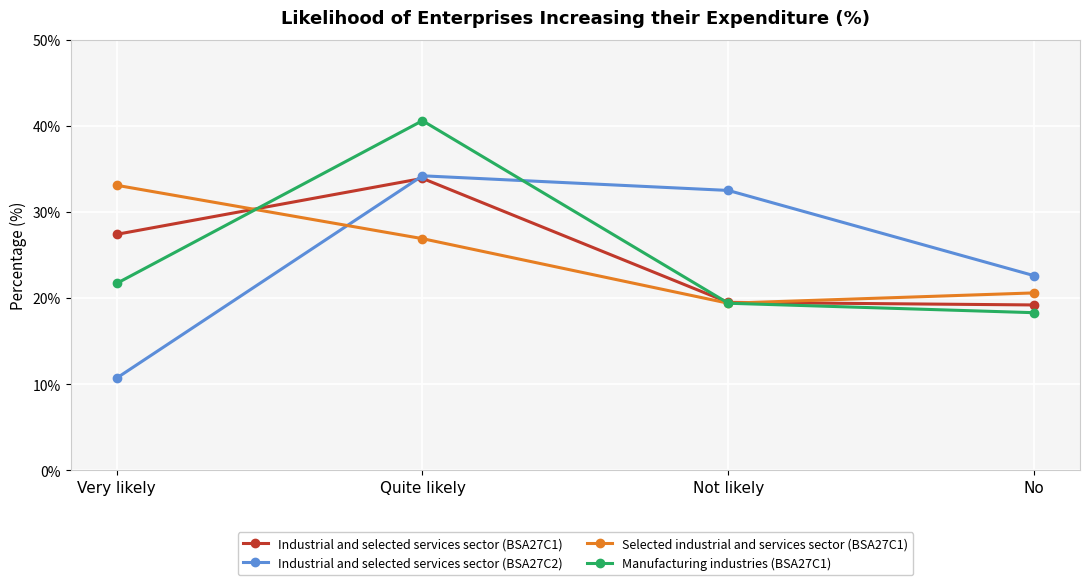

What value does the Manufacturing industries (BSA27C1) series have at Not likely?

19.4